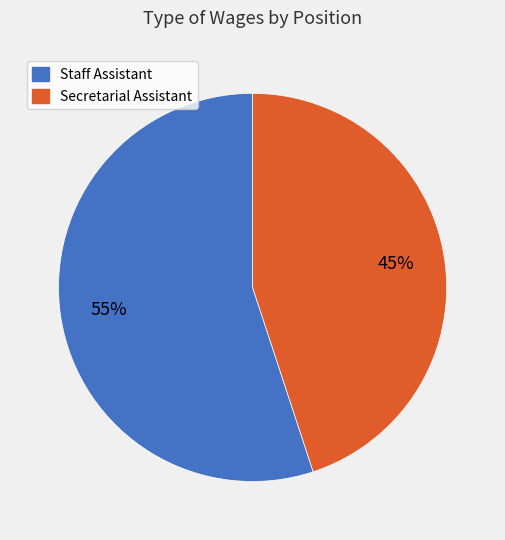

What is the ratio of the value at Secretarial Assistant to the value at Staff Assistant?

0.8